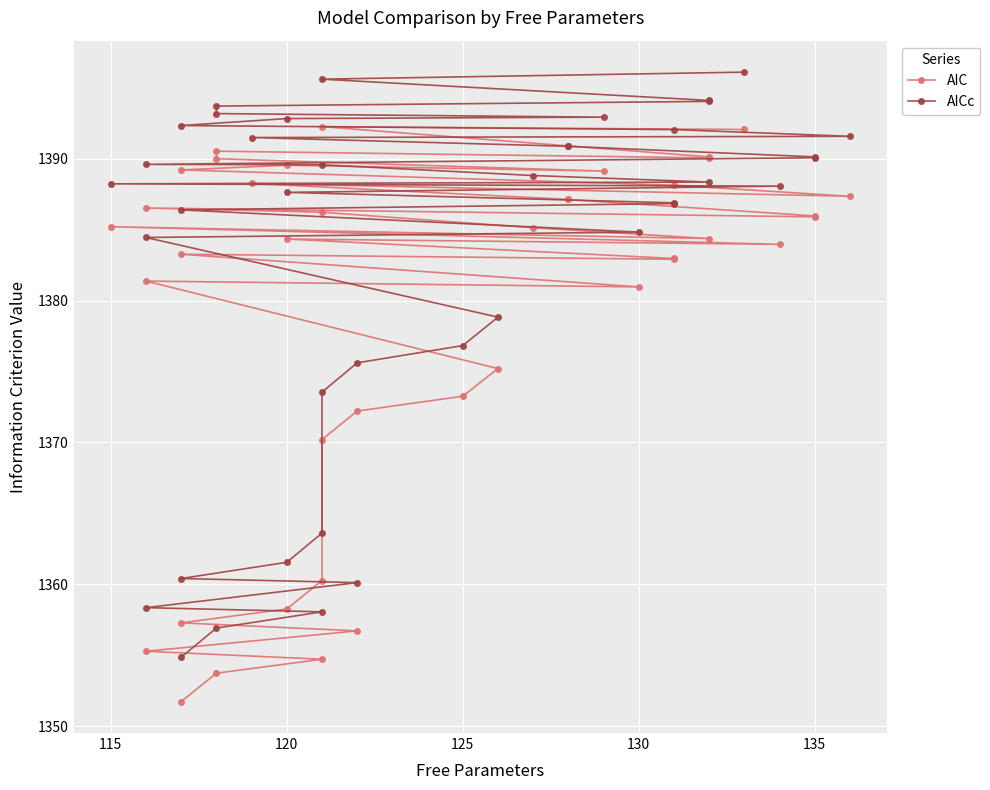

True or false: AICc has more than 2 interior local peaks.

False